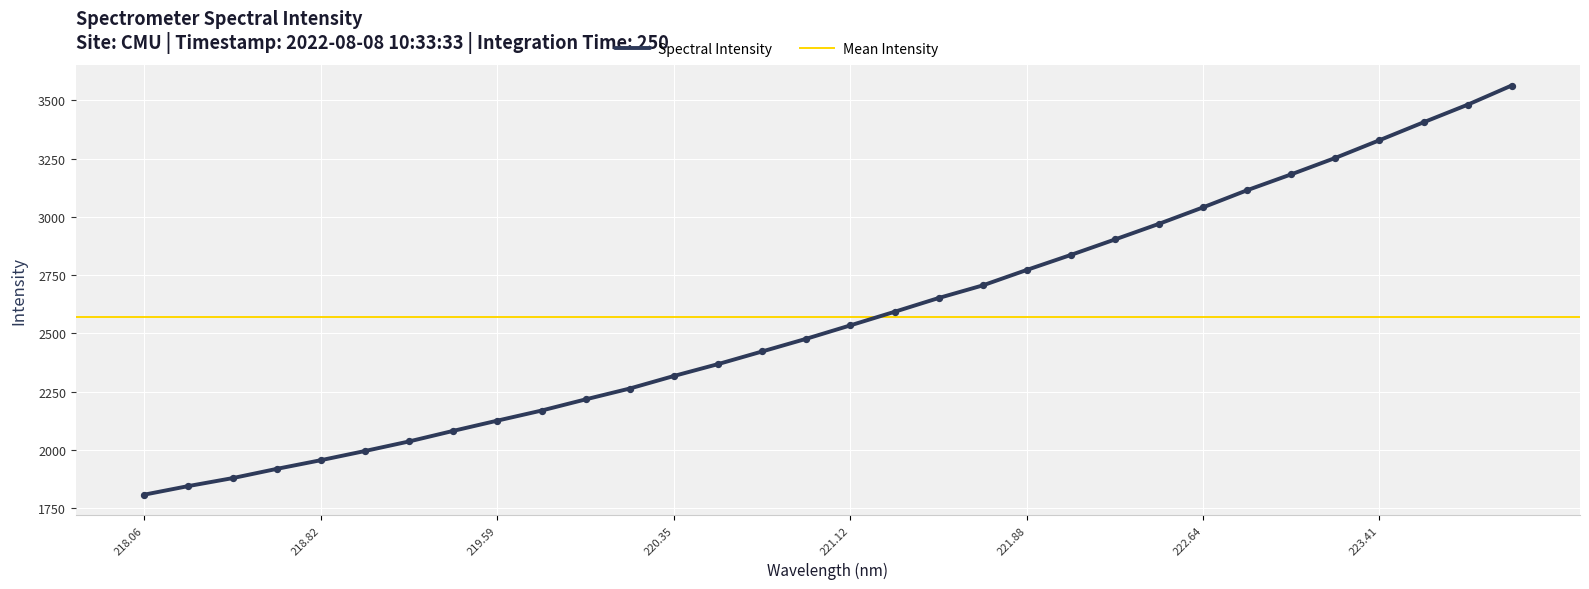

What is the highest value of the Spectral Intensity series?

3563.2